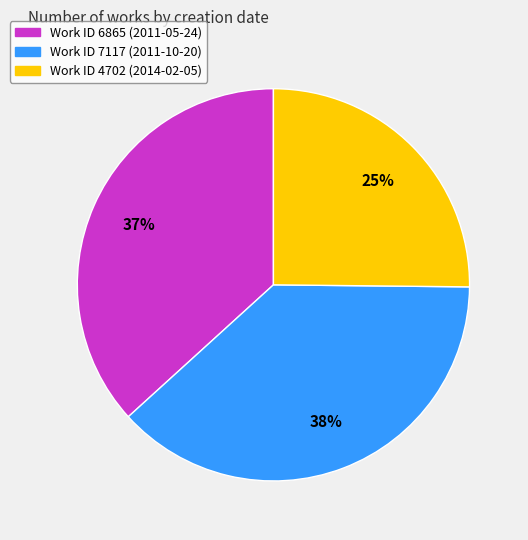

To the nearest percent, what percentage of the pie is Work ID 7117 (2011-10-20)?

38%